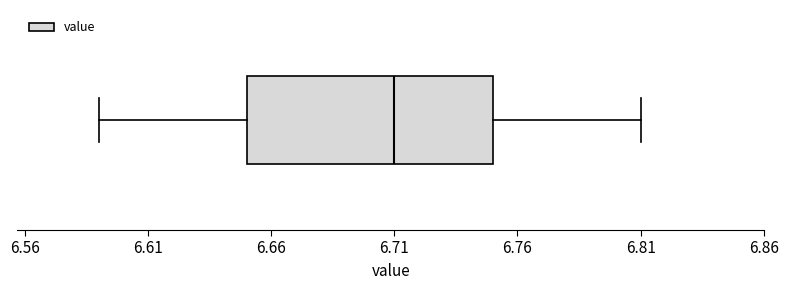

Transcribe this box plot: give where the median line is, the range the box spans, and where the two whiskers end, as read against the x-axis. The values are not printed on the chart, so give them approximately, as read against the axis.

median 6.71, box 6.65 to 6.75, whiskers 6.59 to 6.81